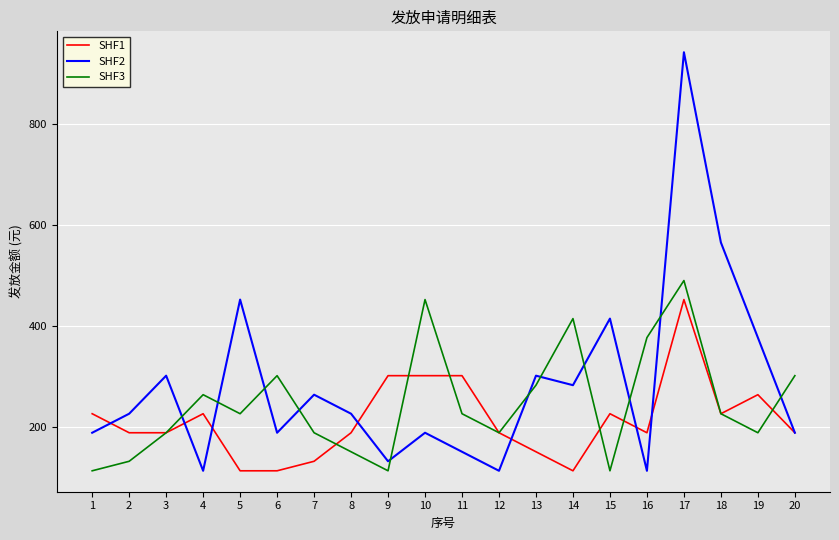

At which category is the sum across all series the highest?

17